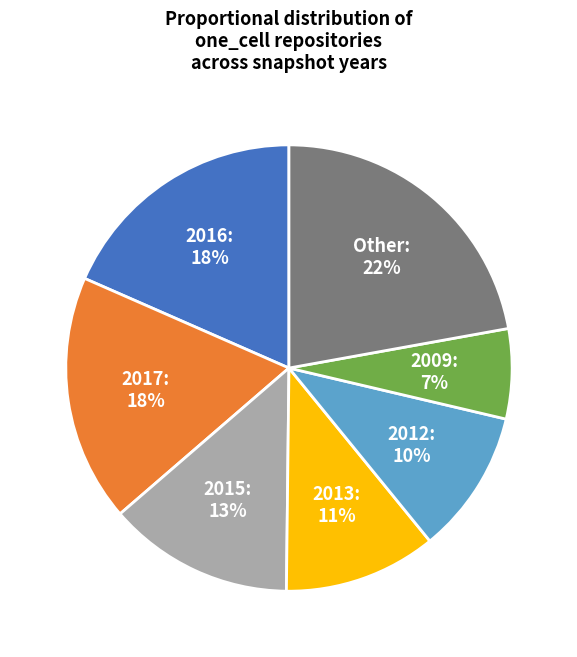

To the nearest percent, what portion does Other represent?

22%